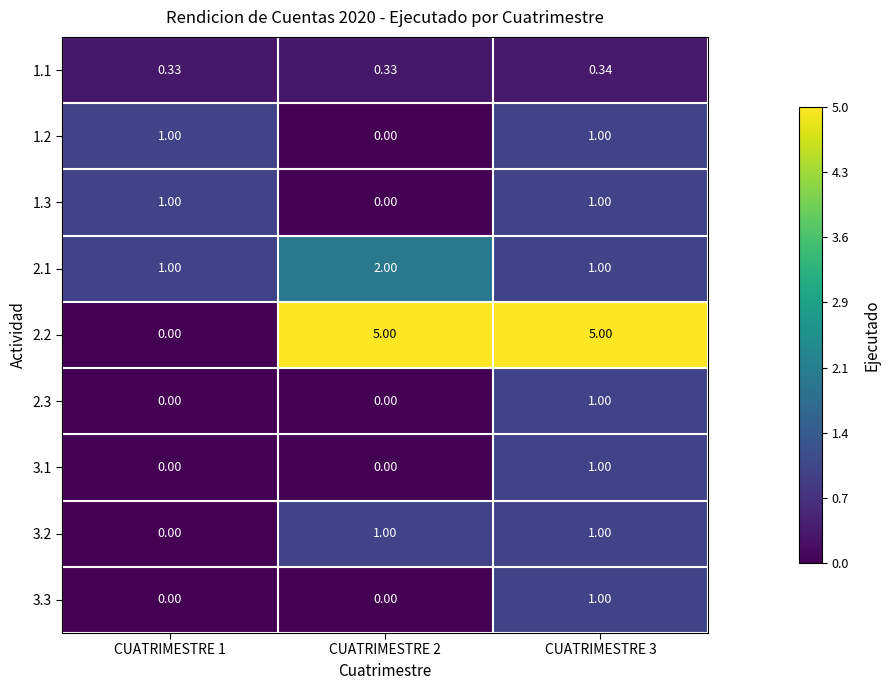

Is the value of 2.1 at CUATRIMESTRE 2 greater than the value of 1.3 at CUATRIMESTRE 1?

Yes